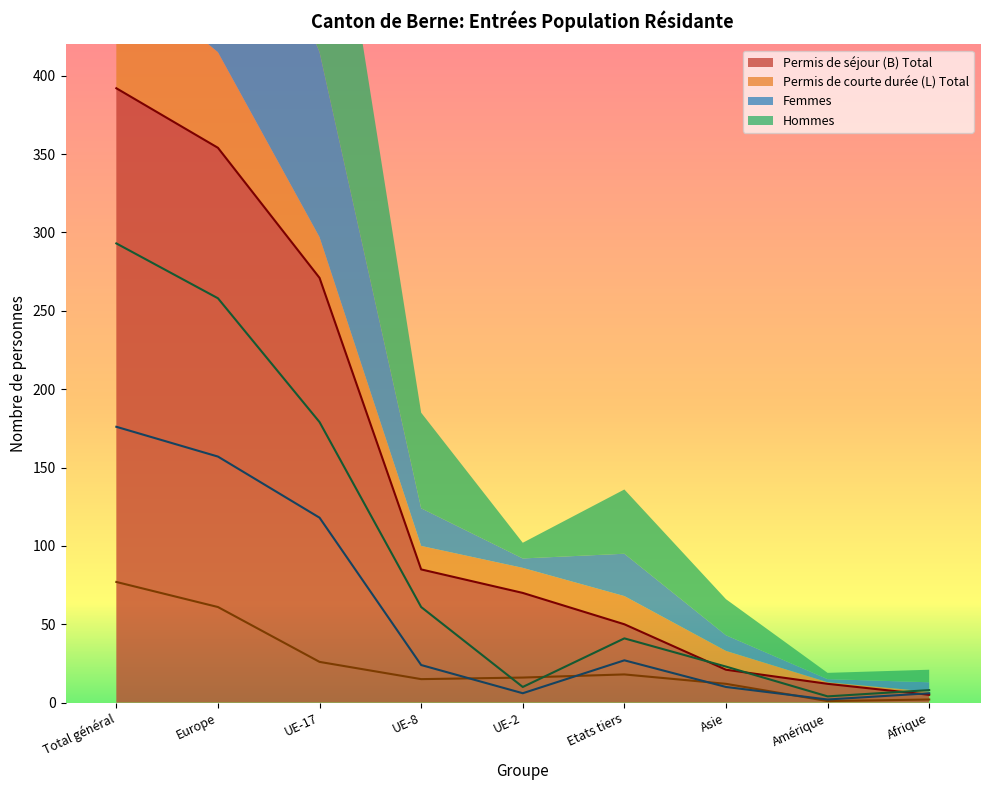

Which series has the widest spread of values?

Permis de séjour (B) Total